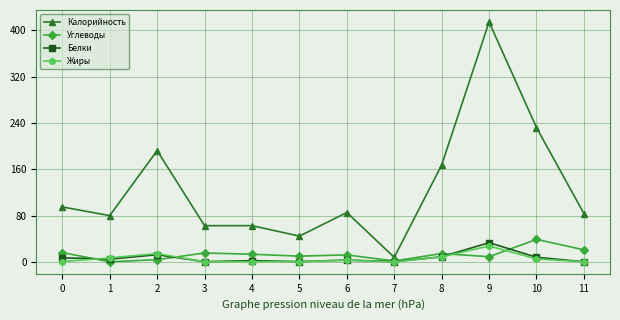

What is the average value of the Калорийность series?

127.2